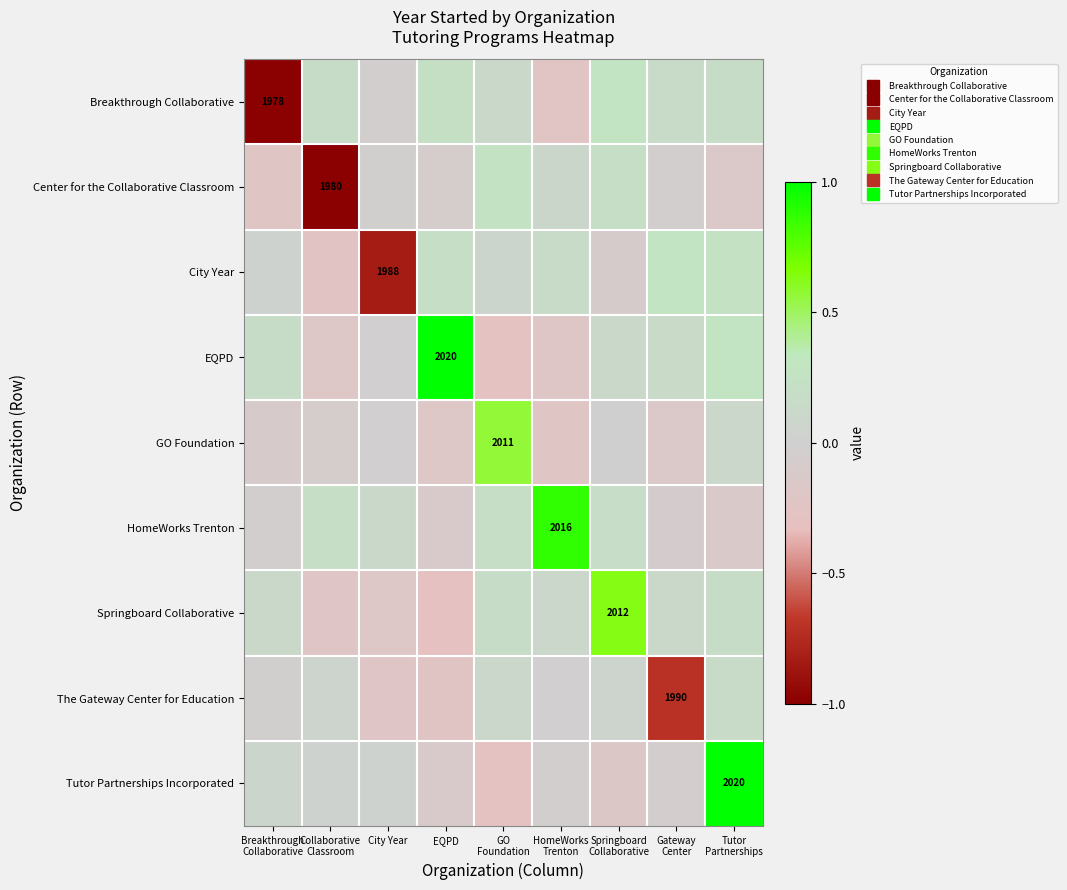

Rank the series at Collaborative Classroom from lowest to highest value.

Center for the Collaborative Classroom, City Year, Springboard Collaborative, EQPD, GO Foundation, Tutor Partnerships Incorporated, The Gateway Center for Education, Breakthrough Collaborative, HomeWorks Trenton